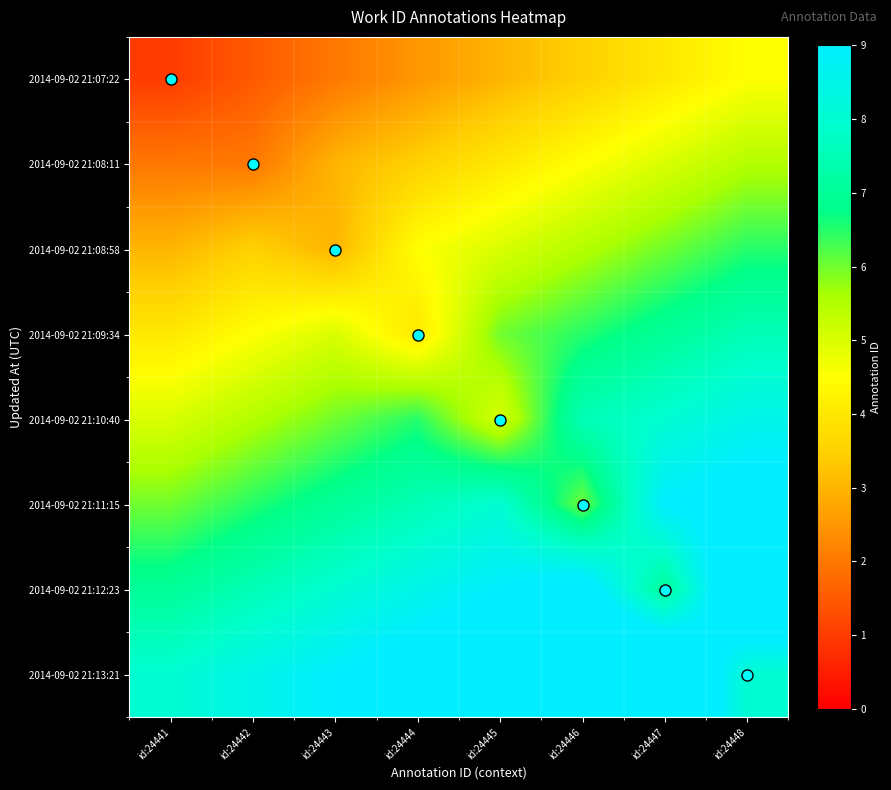

At how many categories does at least one series exceed 24441?

8